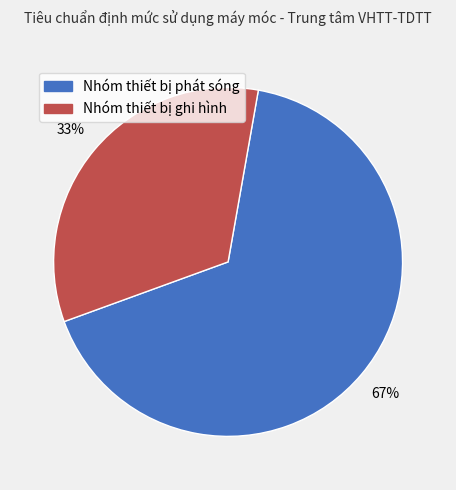

To the nearest percent, what portion does Nhóm thiết bị phát sóng represent?

67%